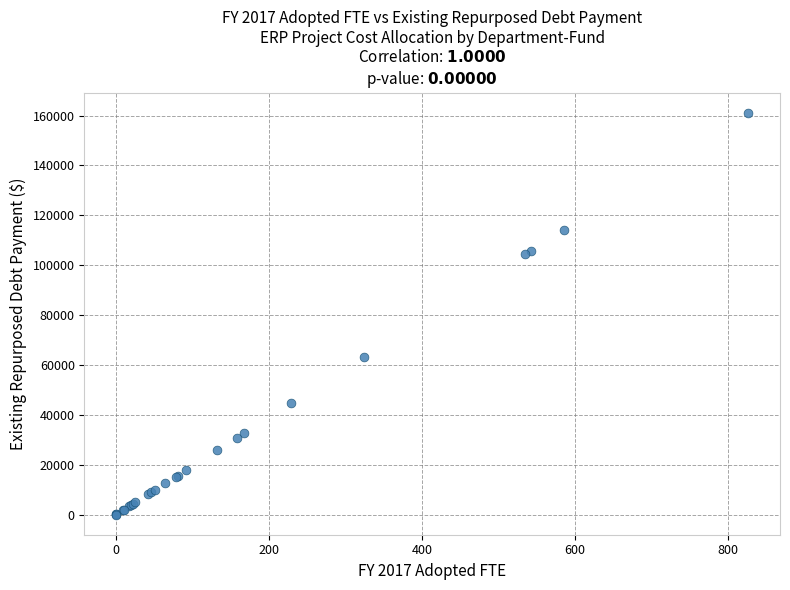

What Y value in the scatter plot is closest to 80652?

63364.0